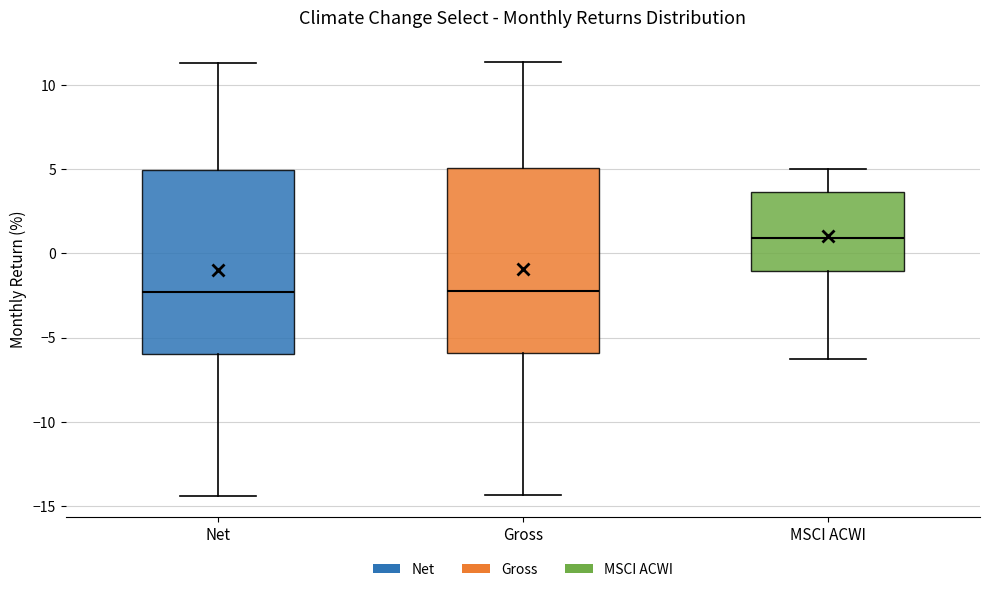

Where does the upper whisker of the box for Gross end on the y-axis? The values are not printed on the chart, so give them approximately, as read against the axis.

11.5